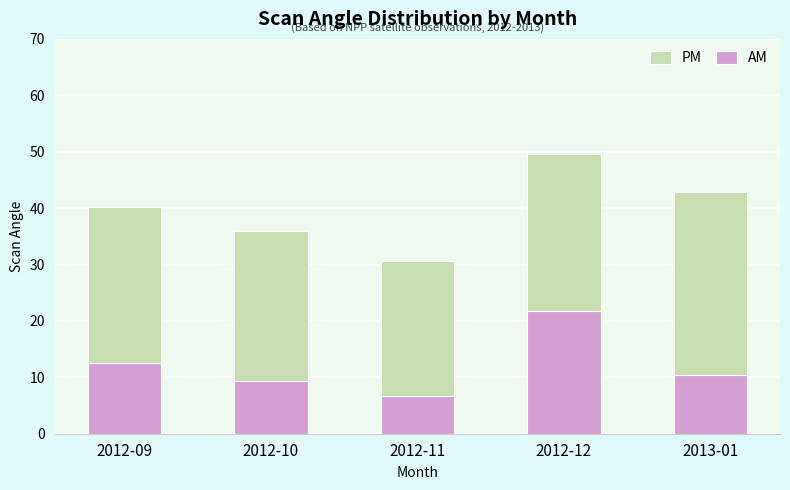

What is the sum of the AM values at 2012-12 and 2012-09?

34.3